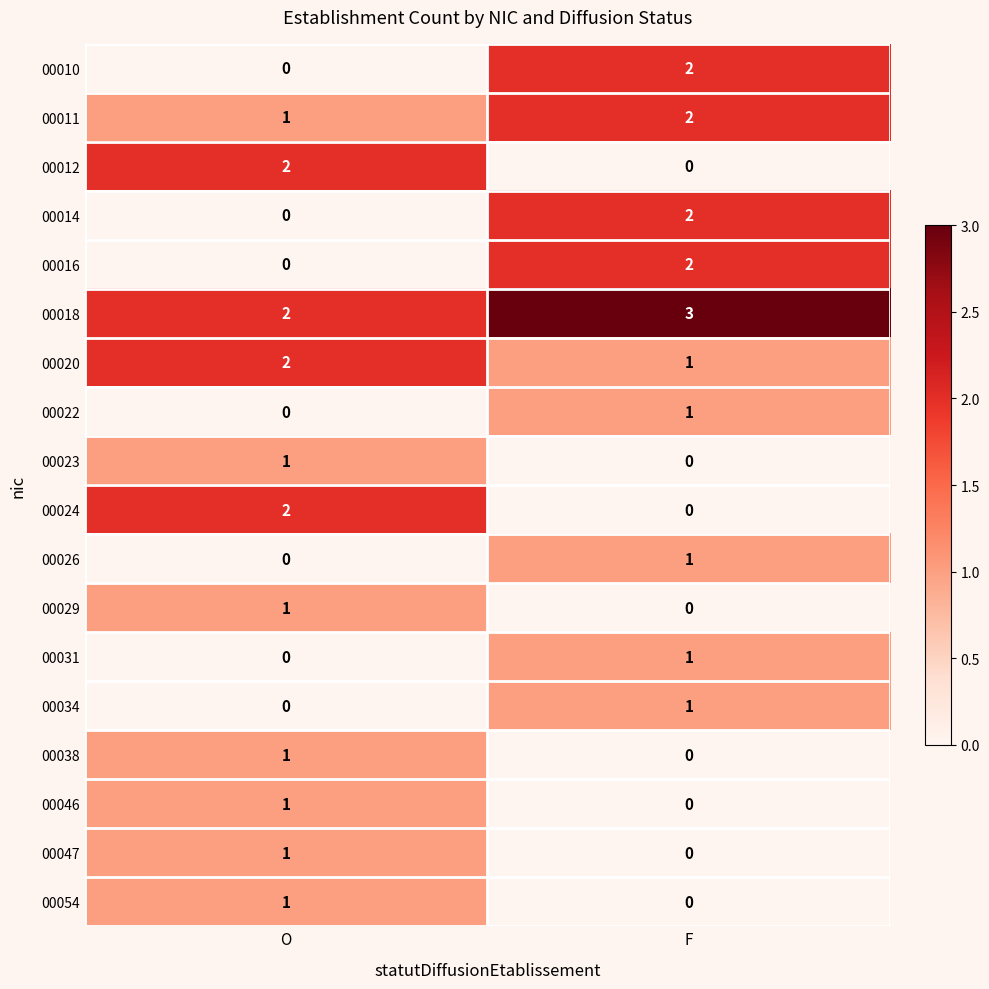

The value of 00054 at O is 1. True or false?

True